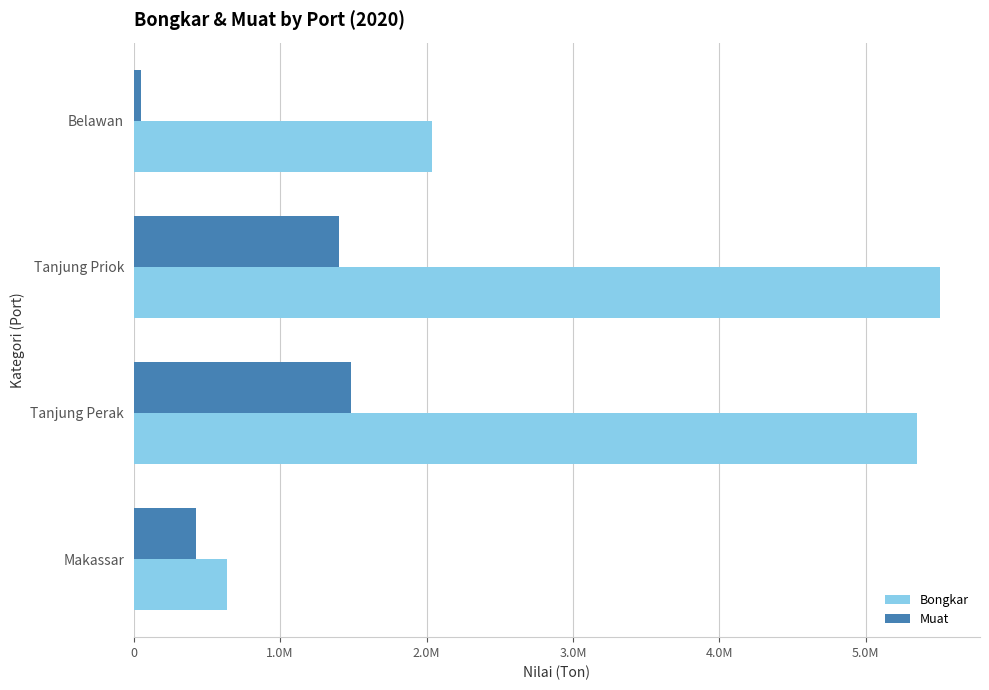

What are all the series names shown in the legend?

Bongkar, Muat